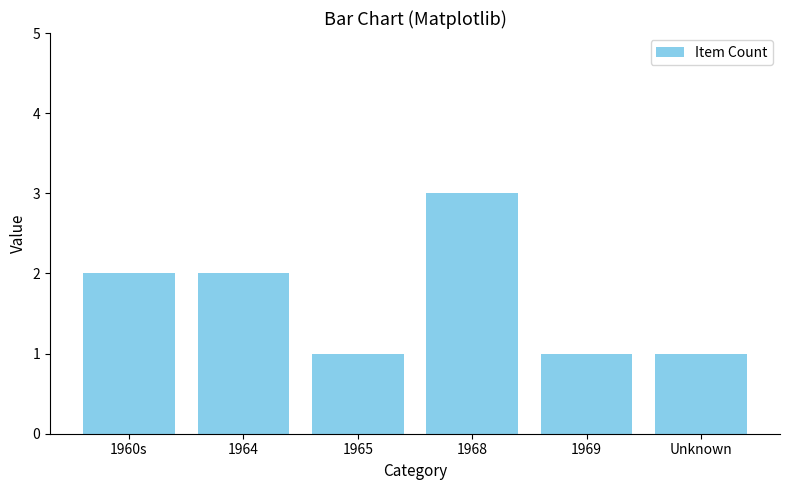

How many values are between 1 and 2?

5